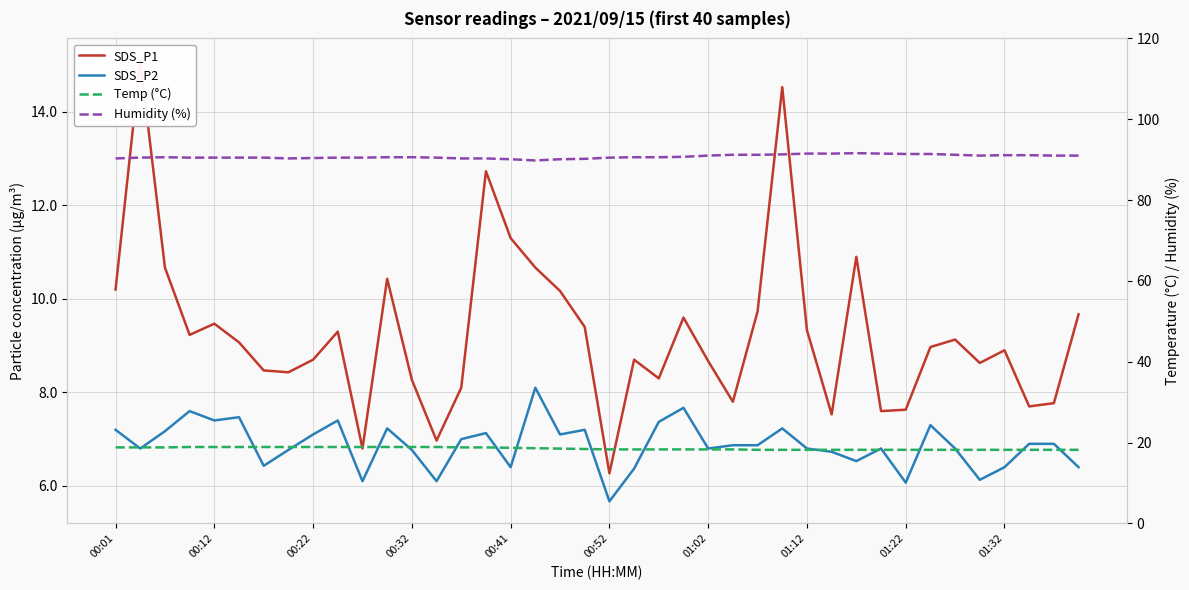

How many series are shown in this chart?

4